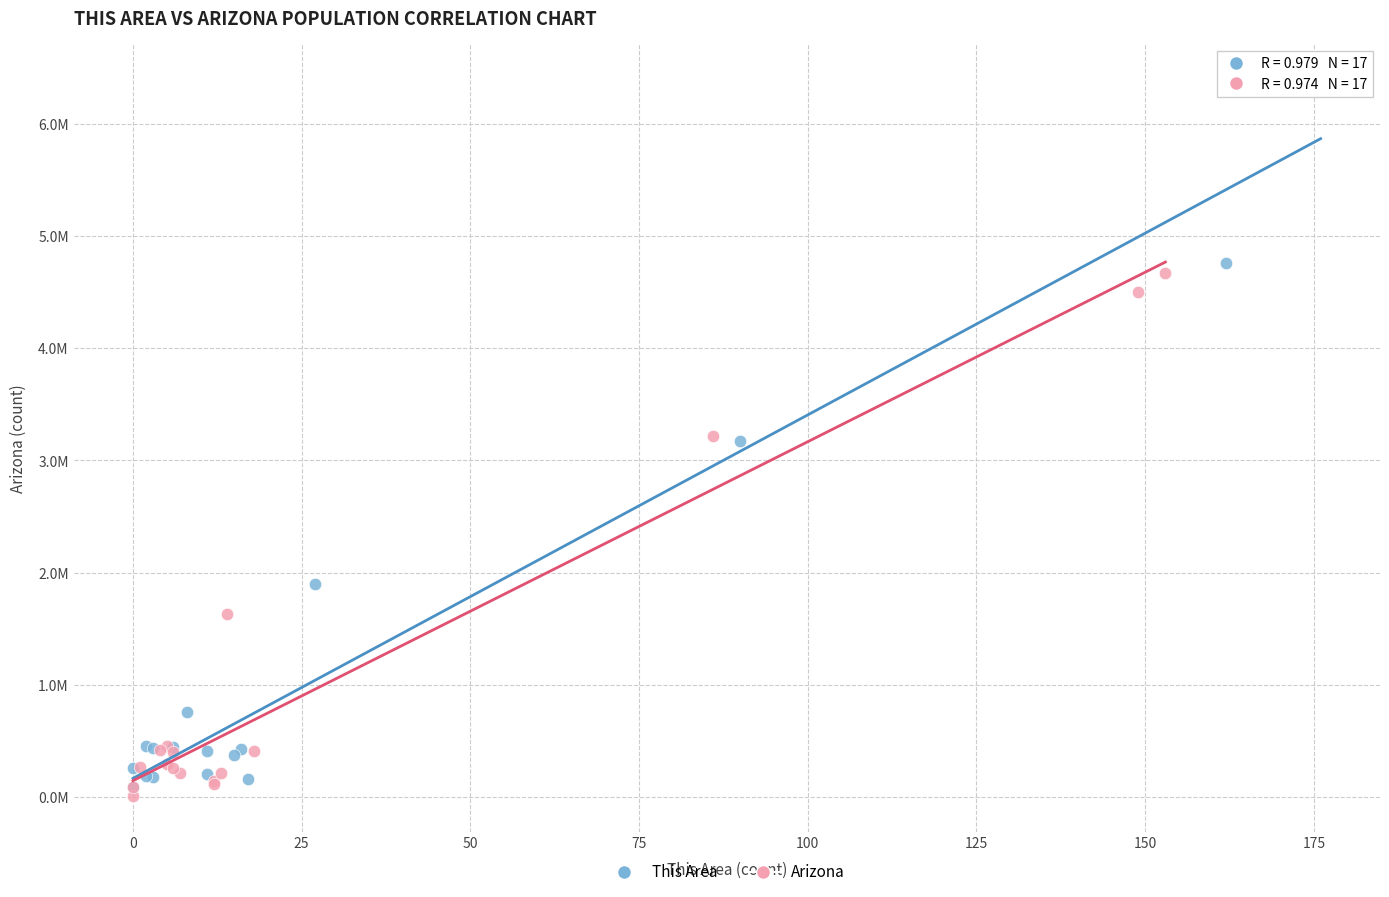

Which series has the largest Y range (max minus min)?

This Area